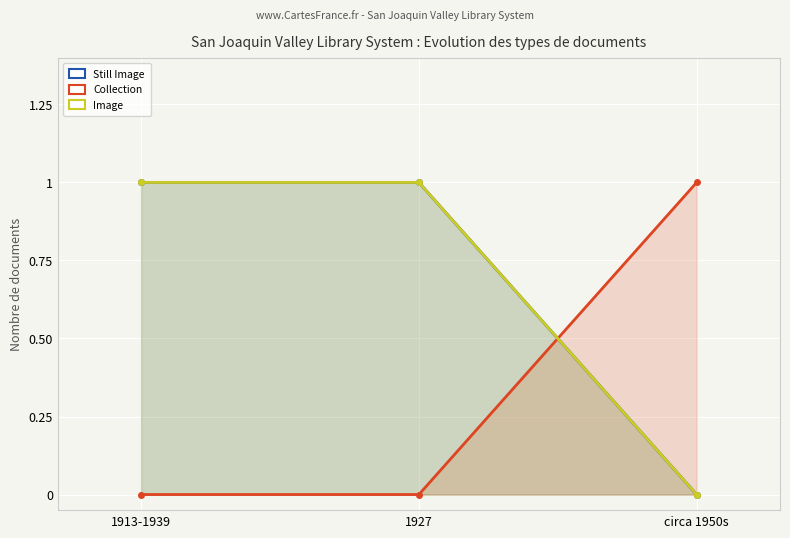

What is the label of the 1st point from the right?

circa 1950s